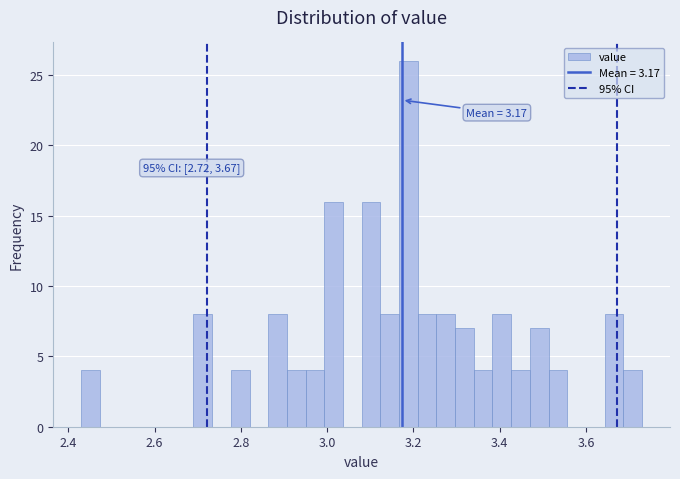

Around what value on the x-axis is the tallest bar? Give the approximate position of its centre, as read against the axis.

3.18